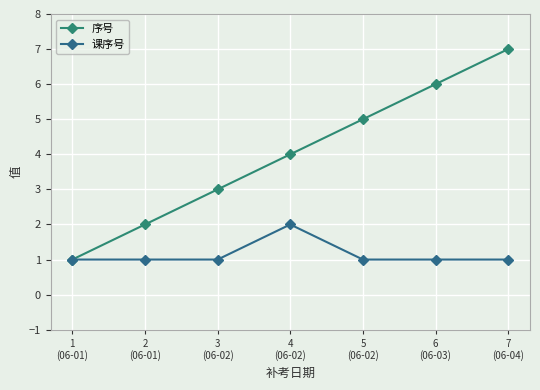

True or false: 课序号 has more than 2 points higher than both neighbors.

False